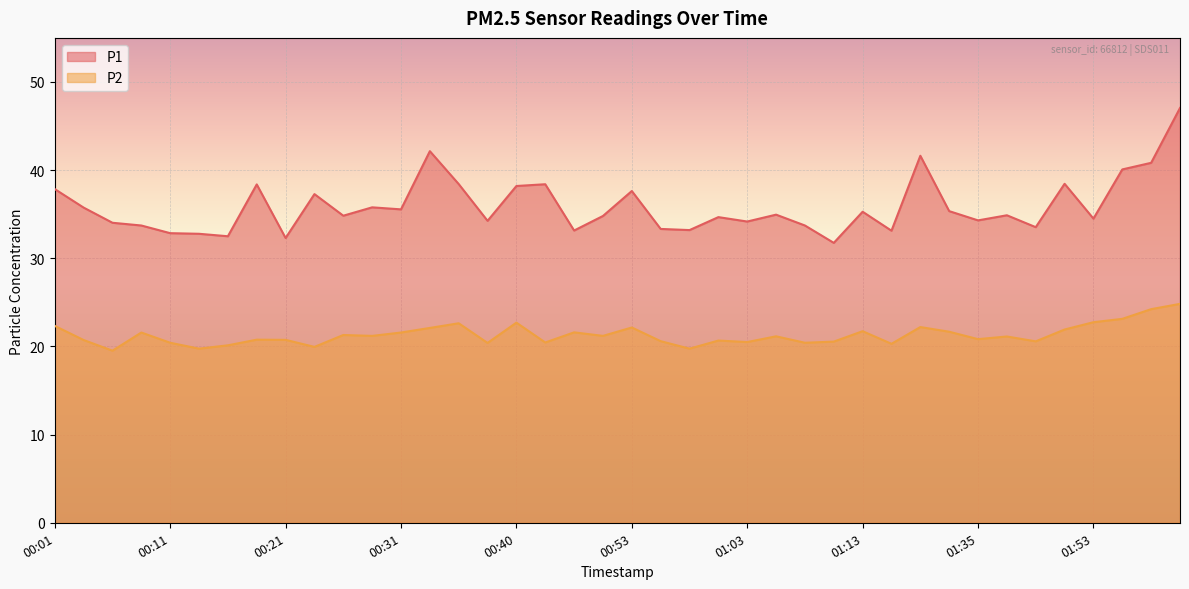

Which series changed the most between 00:13 and 01:26?

P1